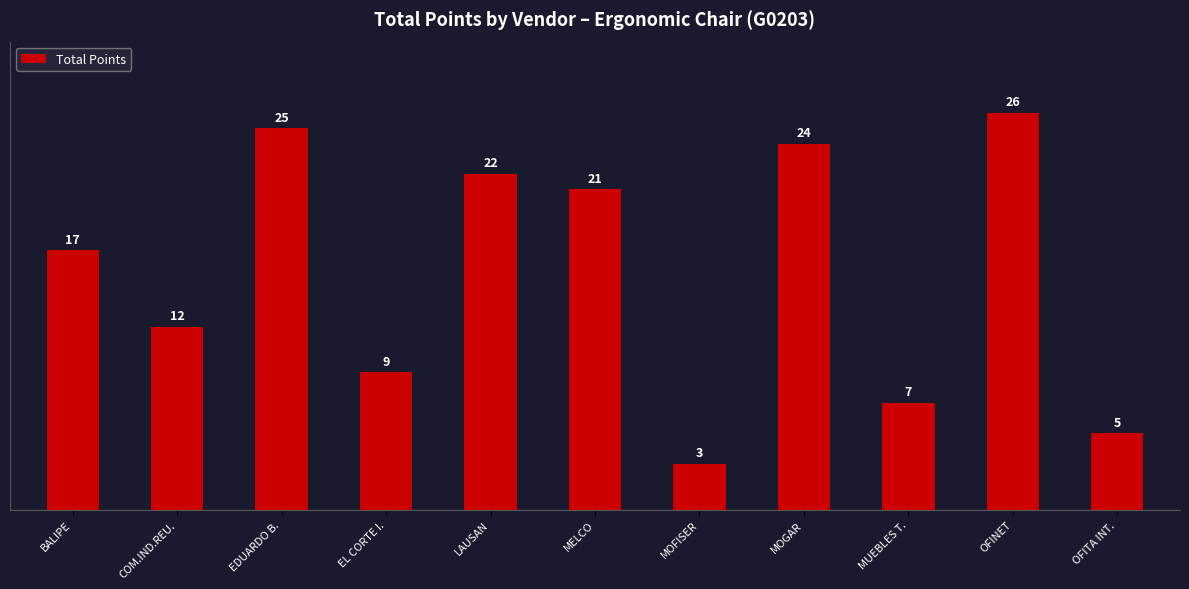

The chart shows a value of 16 at EL CORTE I.. True or false?

False